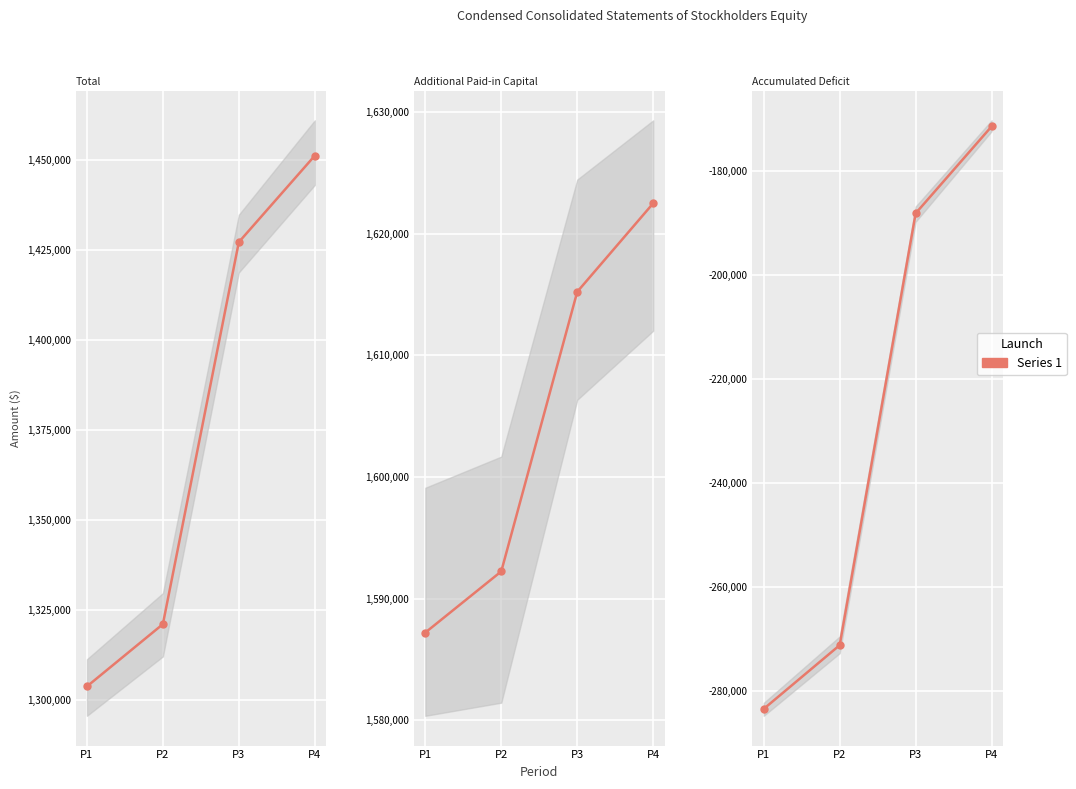

What is the value of the Additional Paid-in Capital point at the 2nd from the left?

1592240